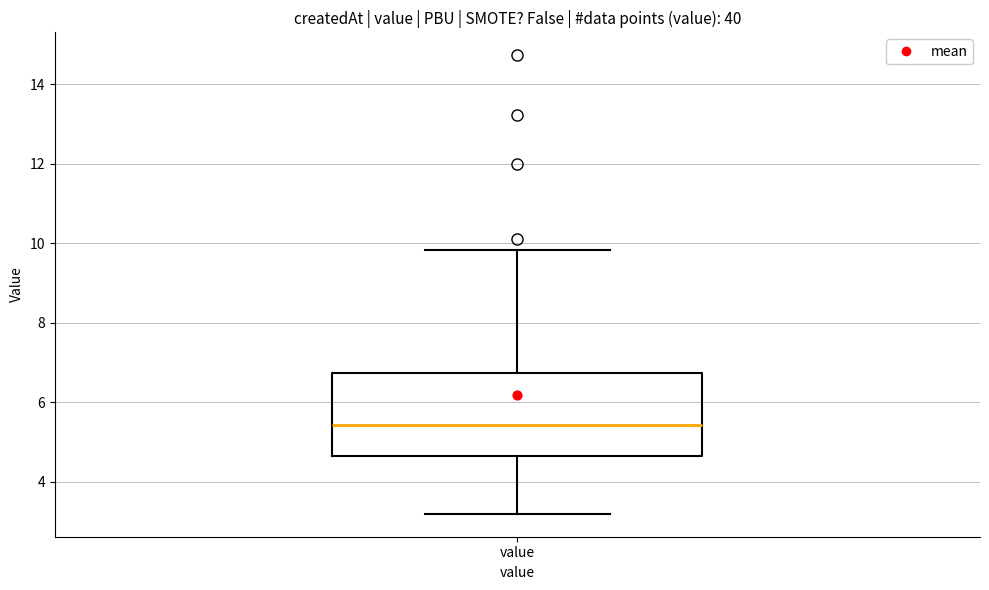

Read this box plot against the y-axis: the position of the median line, the range covered by the box, and the ends of both whiskers. The values are not printed on the chart, so give them approximately, as read against the axis.

median 5.4, box 4.6 to 6.8, whiskers 3.2 to 9.8